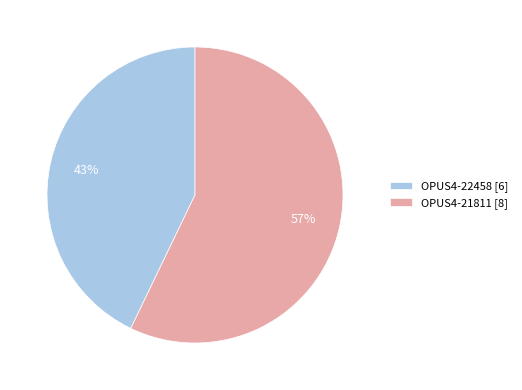

Which slice is the smallest?

OPUS4-22458